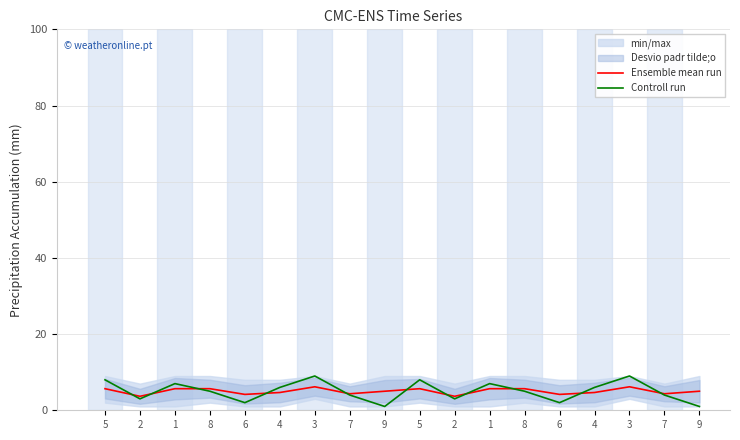

True or false: Controll run has more than 1 interior local peaks.

True